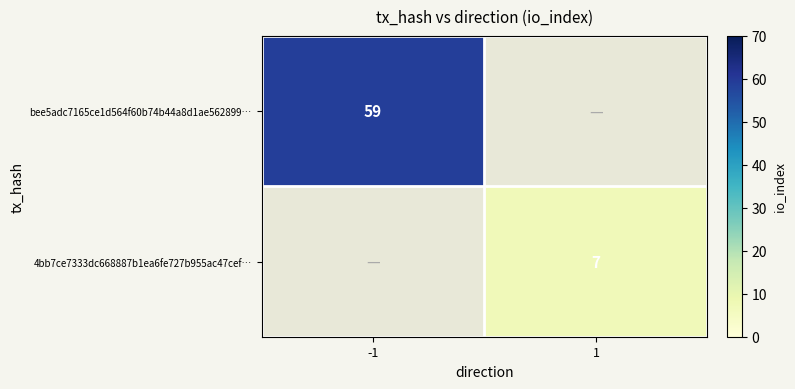

Is it true that bee5adc7165ce1d564f60b74b44a8d1ae562899… equals 59 at -1?

True